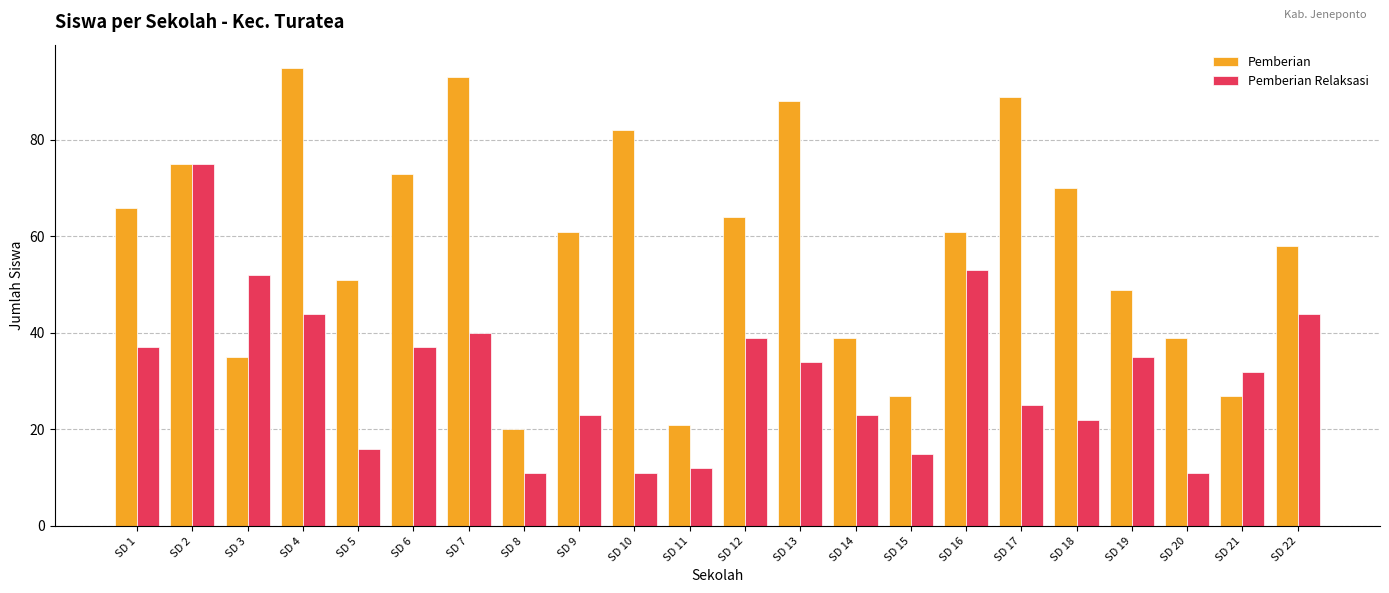

Which category has the highest value across all series?

SD 4